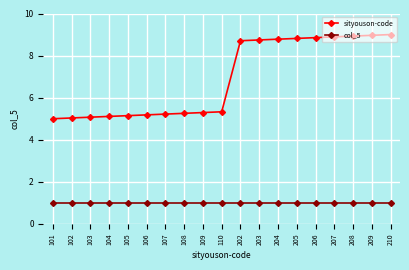

How many data points does each series have?

19